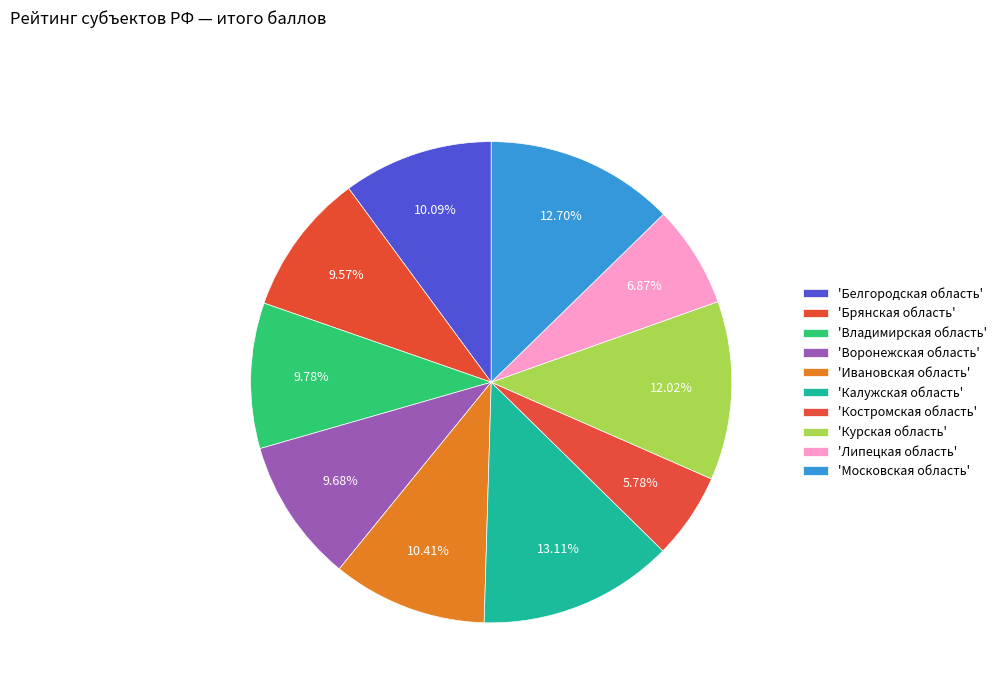

To the nearest percent, what is the difference between the largest and smallest slice percentages?

7%